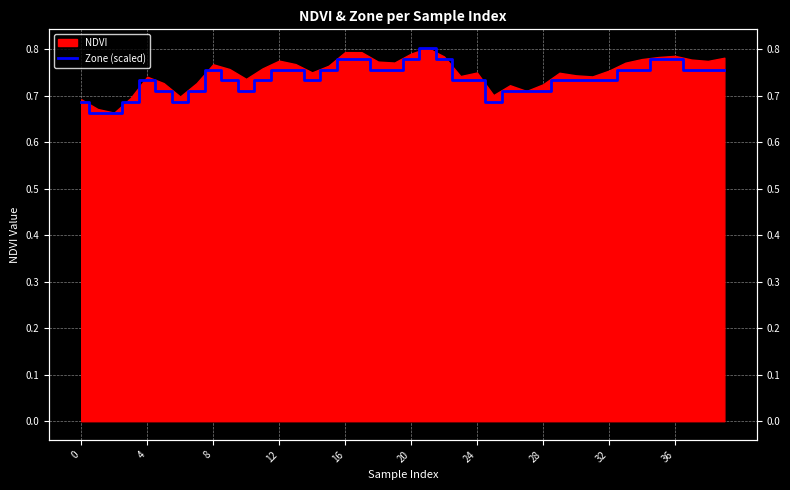

The chart shows a value of 1.1 at 19. True or false?

False